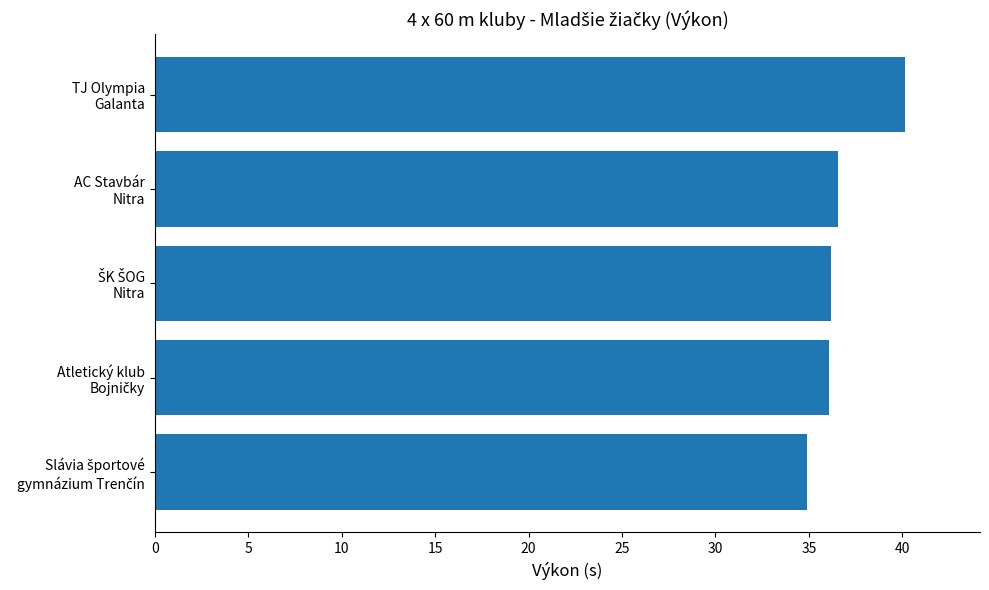

What is the minimum value shown in the chart?

34.9